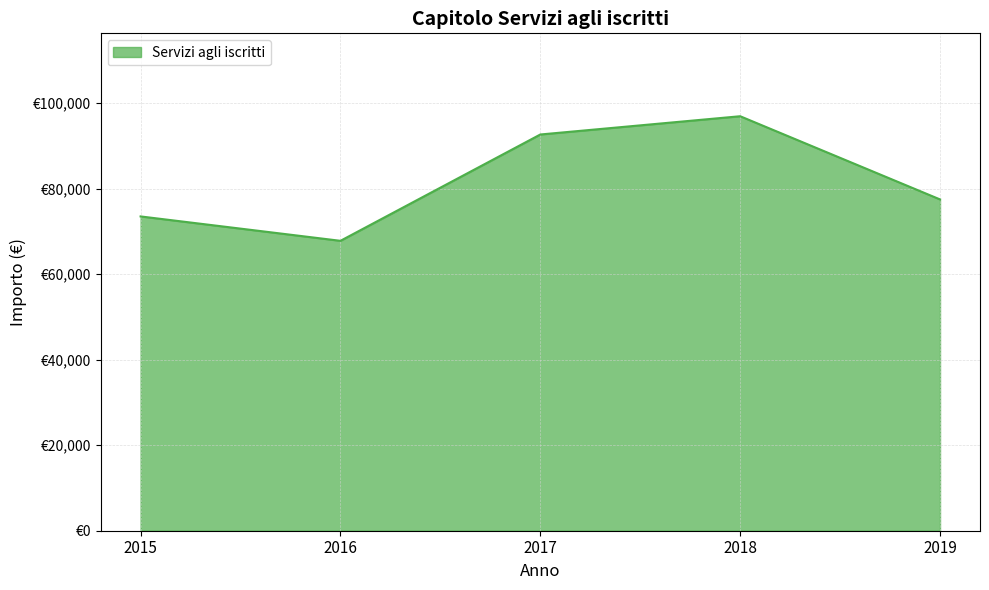

How many points are higher than both their immediate neighbors (excluding endpoints)?

1